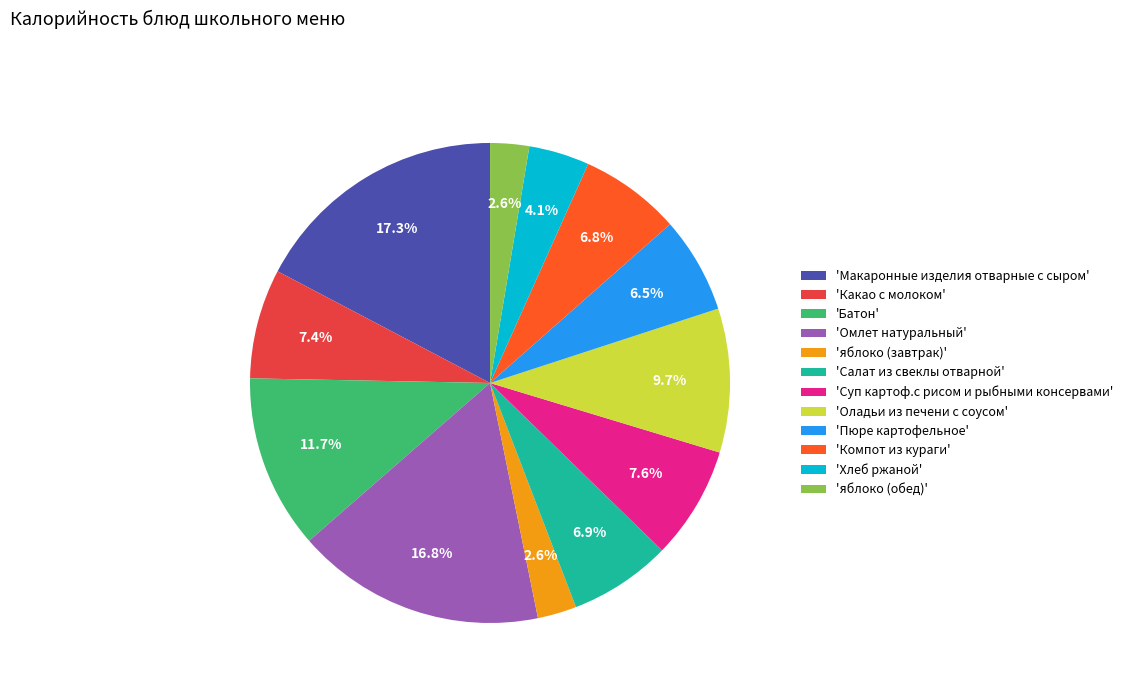

What is the ratio of the value at 'Какао с молоком' to the value at 'Пюре картофельное'?

1.1